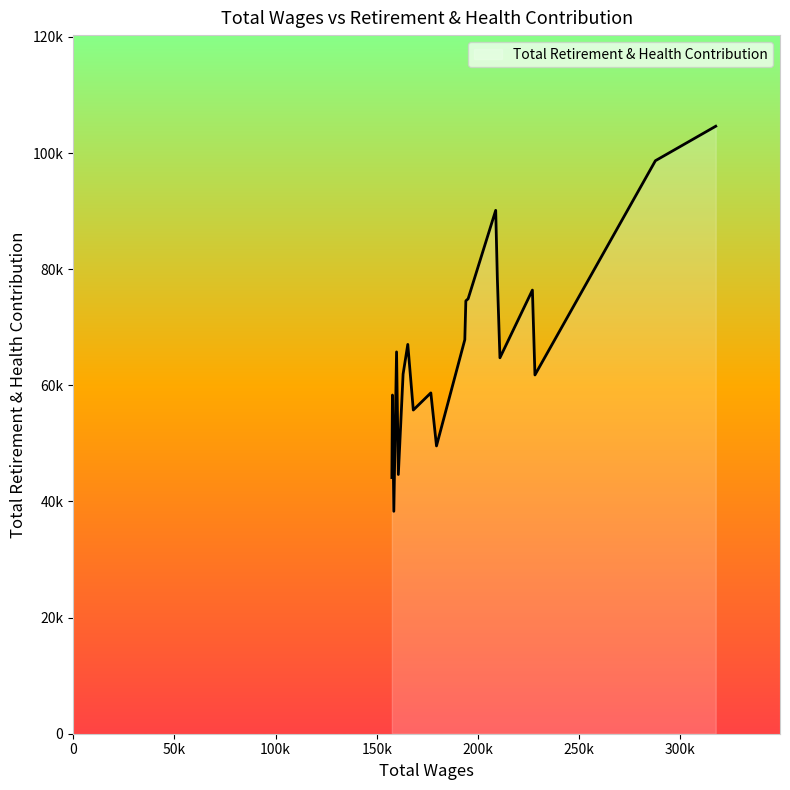

Does the chart have visible grid lines?

No